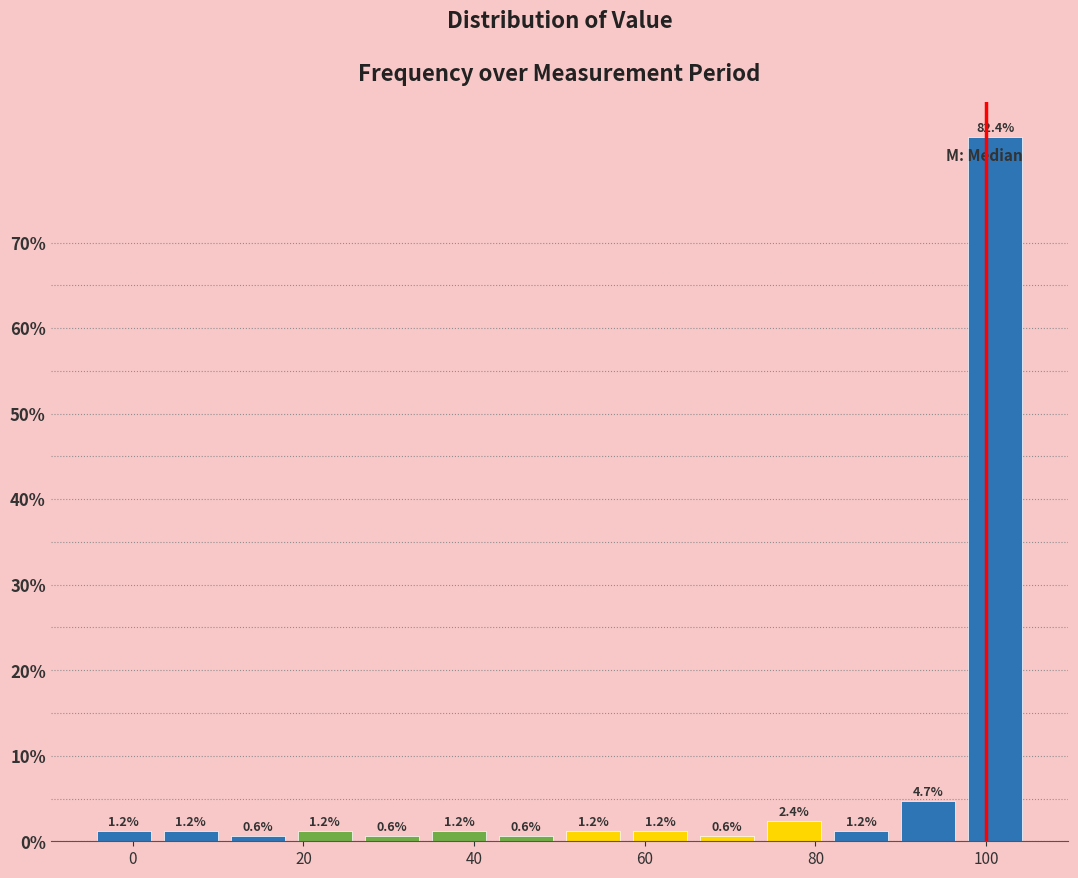

Read against the x-axis, roughly where is the centre of the tallest bar?

102